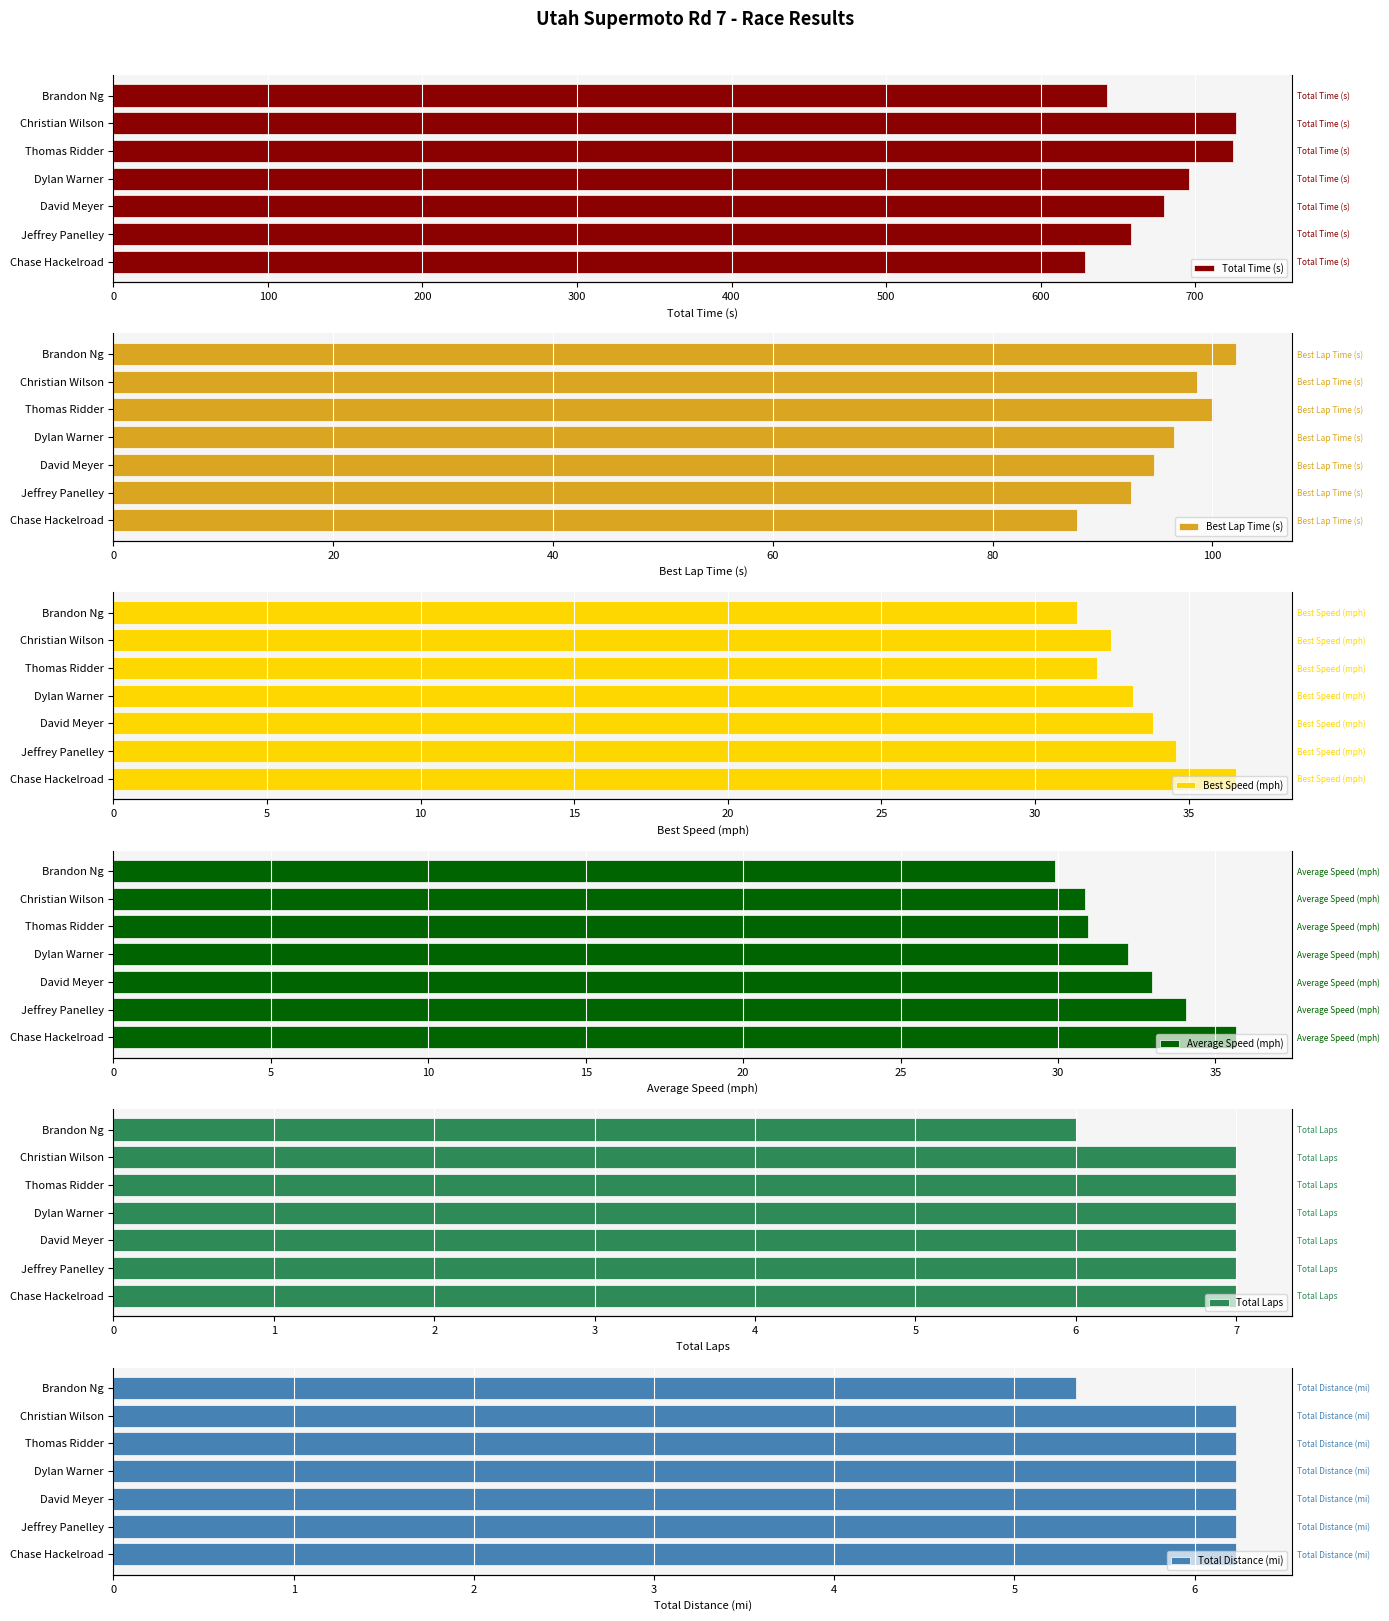

What is the maximum value for Total Laps?

7.0